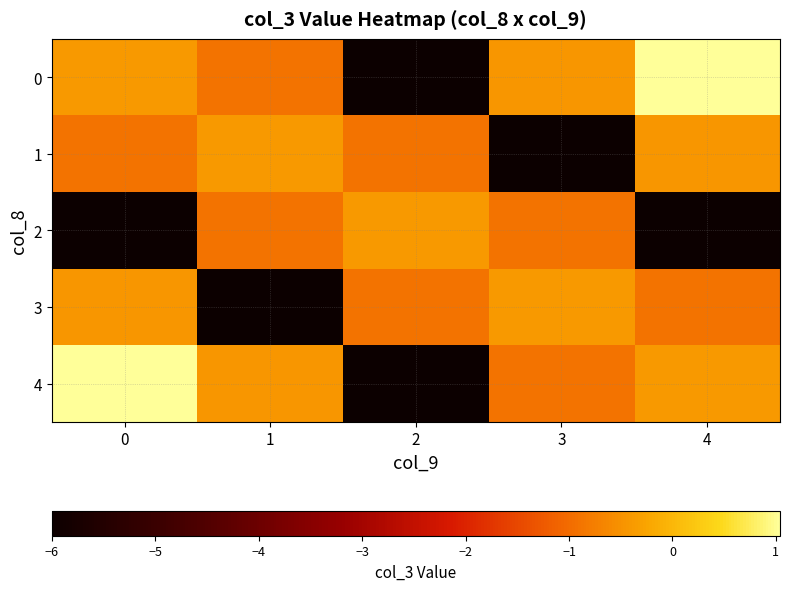

What is the smallest value displayed?

-6.0